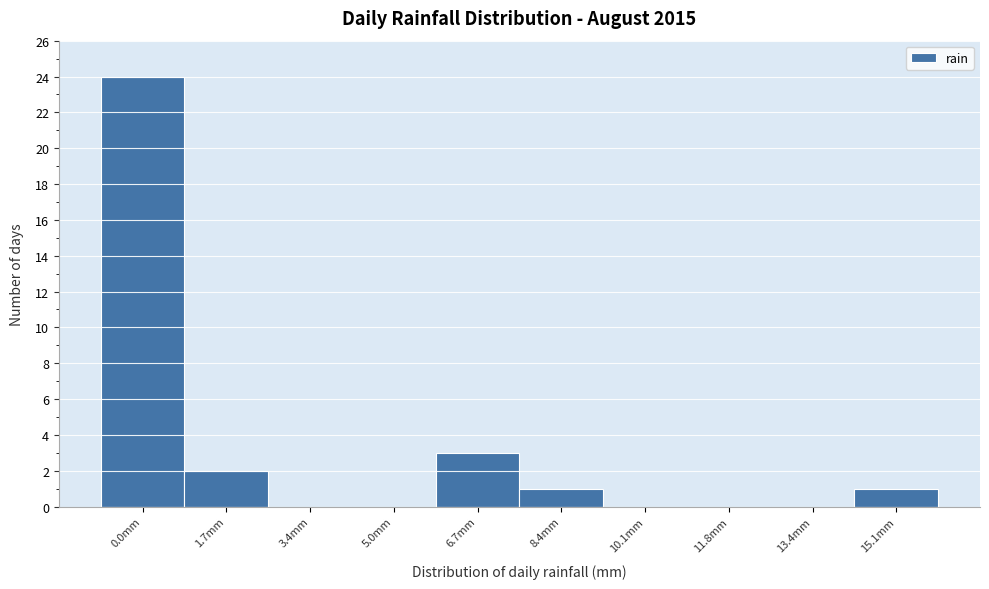

Reading left to right, transcribe all the data shown in this chart.

0.0mm=24	1.7mm=2	3.4mm=0	5.0mm=0	6.7mm=3	8.4mm=1	10.1mm=0	11.8mm=0	13.4mm=0	15.1mm=1